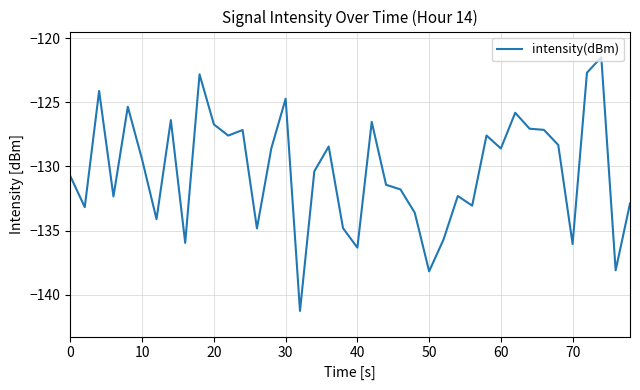

What is the difference between the maximum and minimum values?

19.8